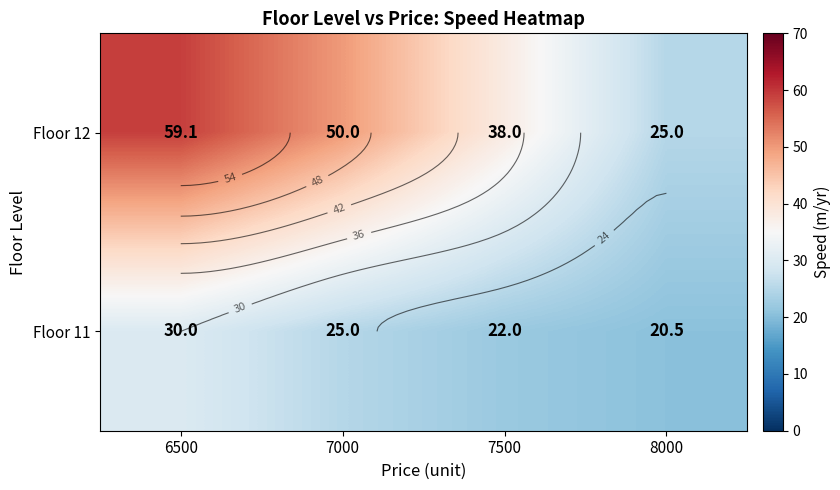

What is the smallest value displayed?

20.5